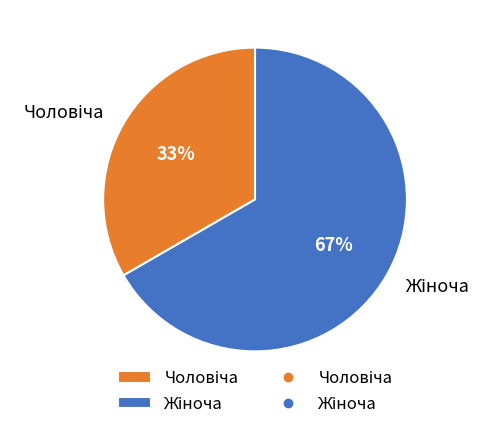

Count the number of slices in the pie.

2